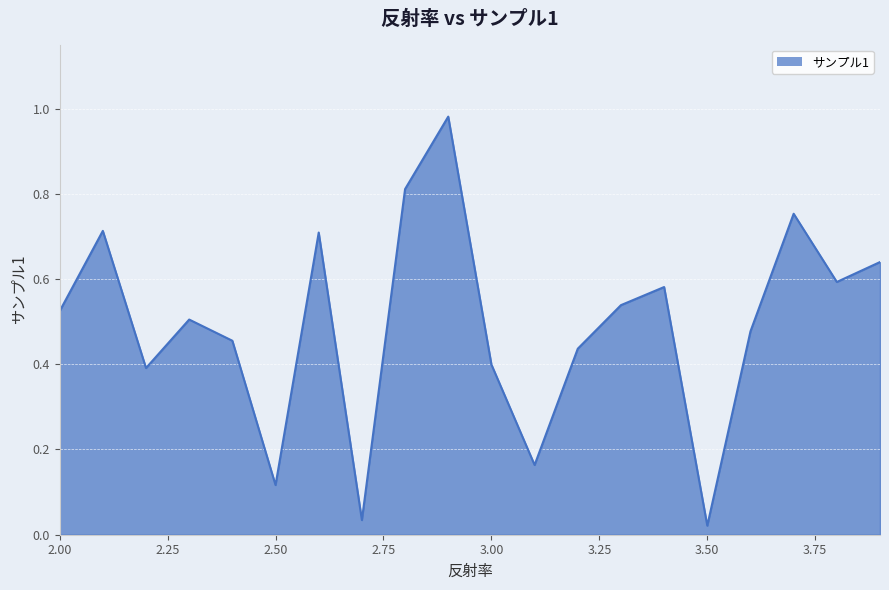

The chart shows a value of 0.8 at 2.00. True or false?

False